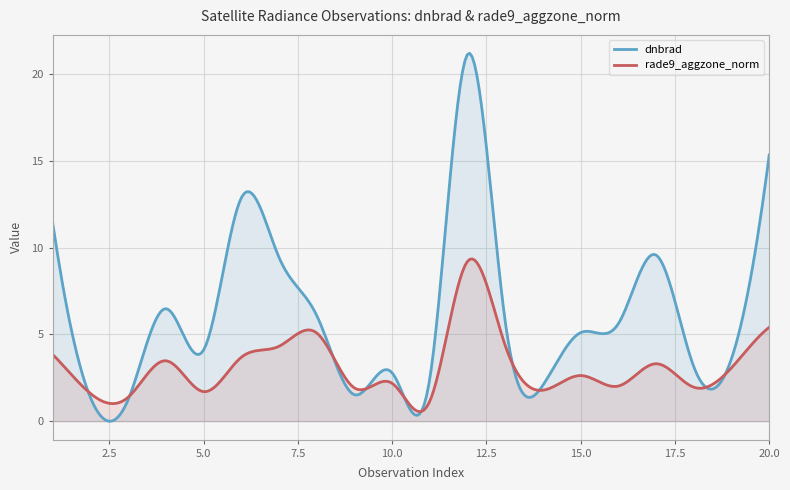

Reading left to right, what are all the values shown in this chart?

dnbrad: 1=11.4	2=1.4	3=1.2	4=6.5	5=4.1	6=12.9	7=9.4	8=6.1	9=1.5	10=2.8	11=2.5	12=21.2	13=5.7	14=2.1	15=5.1	16=5.6	17=9.6	18=3.1	19=3.6	20=15.3
rade9_aggzone_norm: 1=3.8	2=1.6	3=1.4	4=3.5	5=1.7	6=3.7	7=4.3	8=5.1	9=1.9	10=2.2	11=1.2	12=9.2	13=4.4	14=1.8	15=2.6	16=2.0	17=3.3	18=2.0	19=3.1	20=5.4